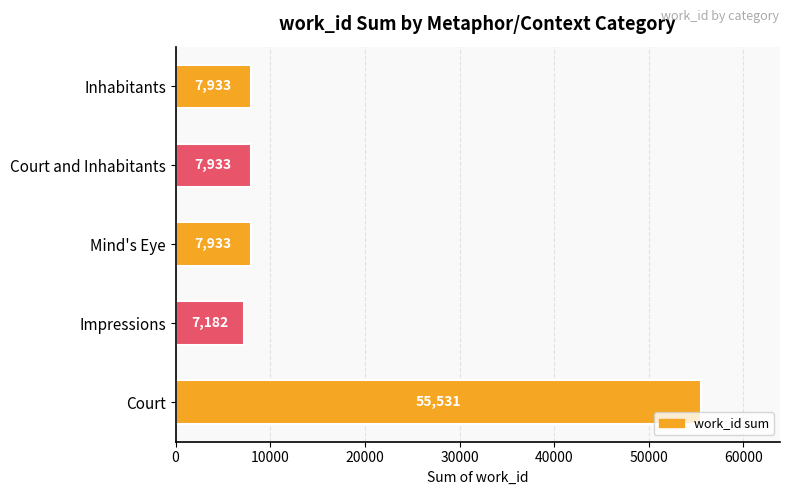

Which label corresponds to the smallest value in the chart?

Impressions